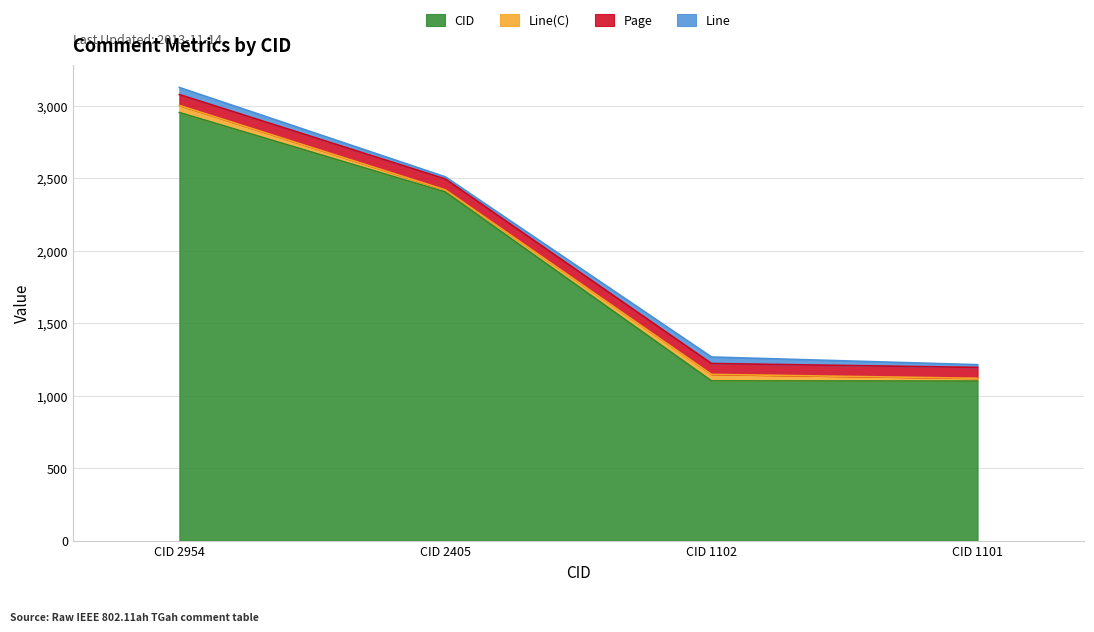

How many values in the Line series are below 45?

2